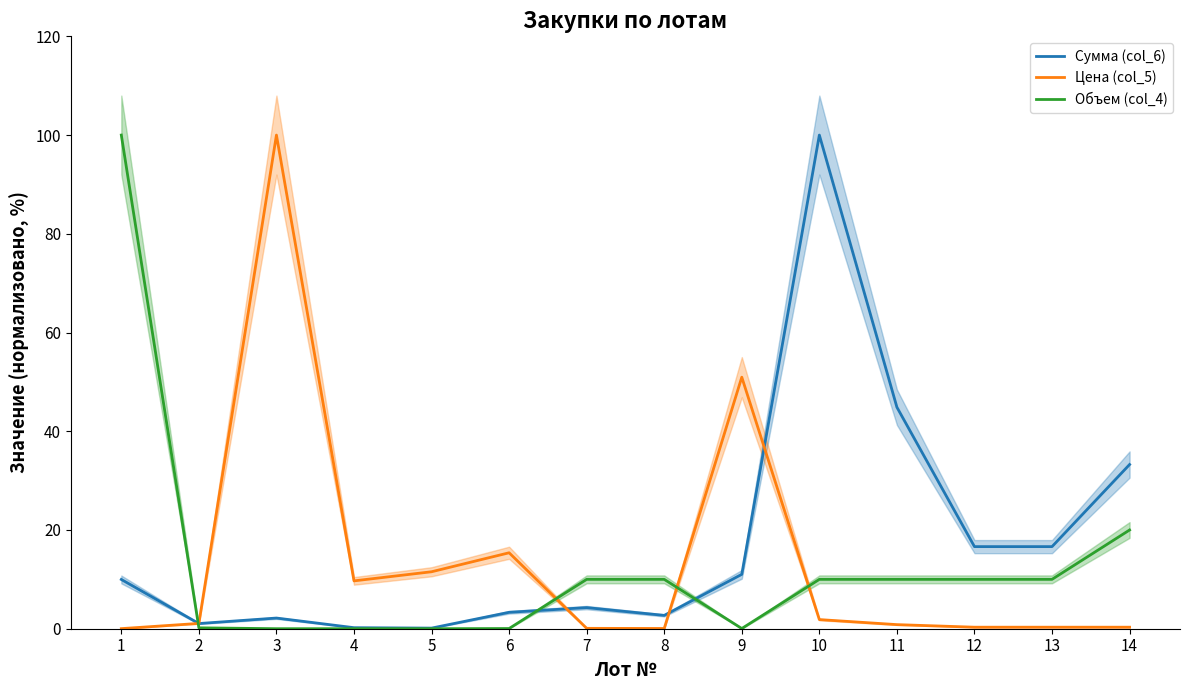

True or false: Объем (col_4) has more than 2 interior local peaks.

False